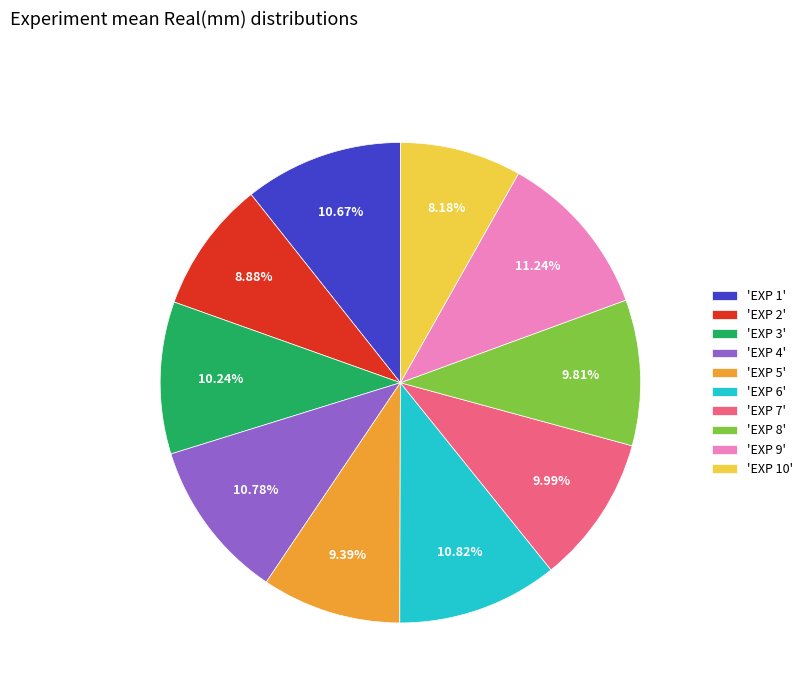

Is the sum of 'EXP 7' and 'EXP 6' greater than half?

No